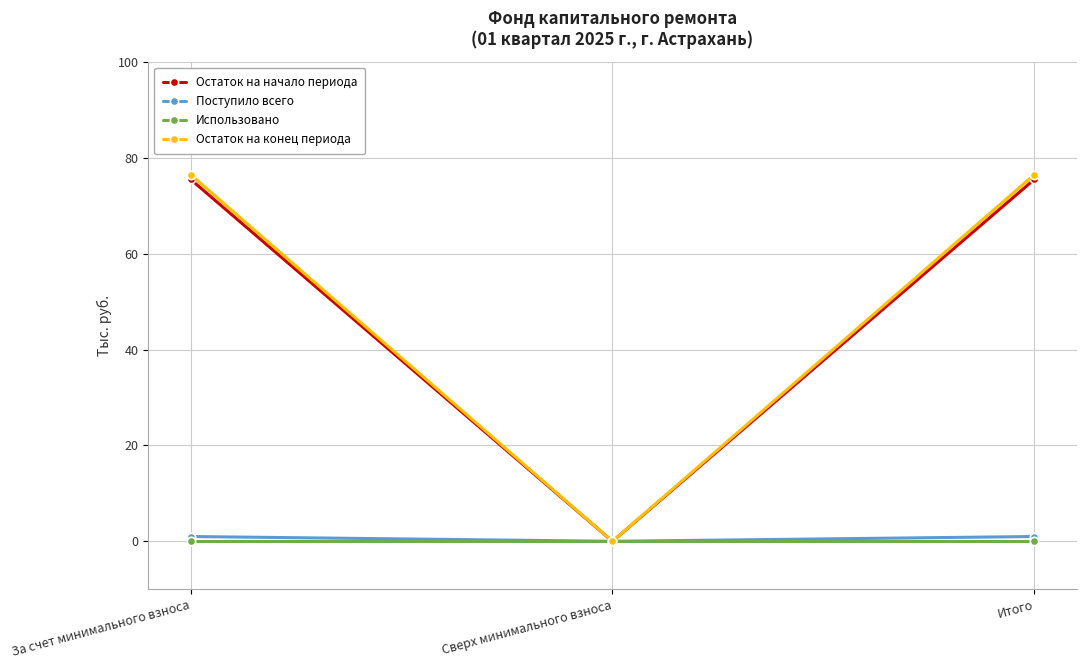

Which series has the widest spread of values?

Остаток на конец периода